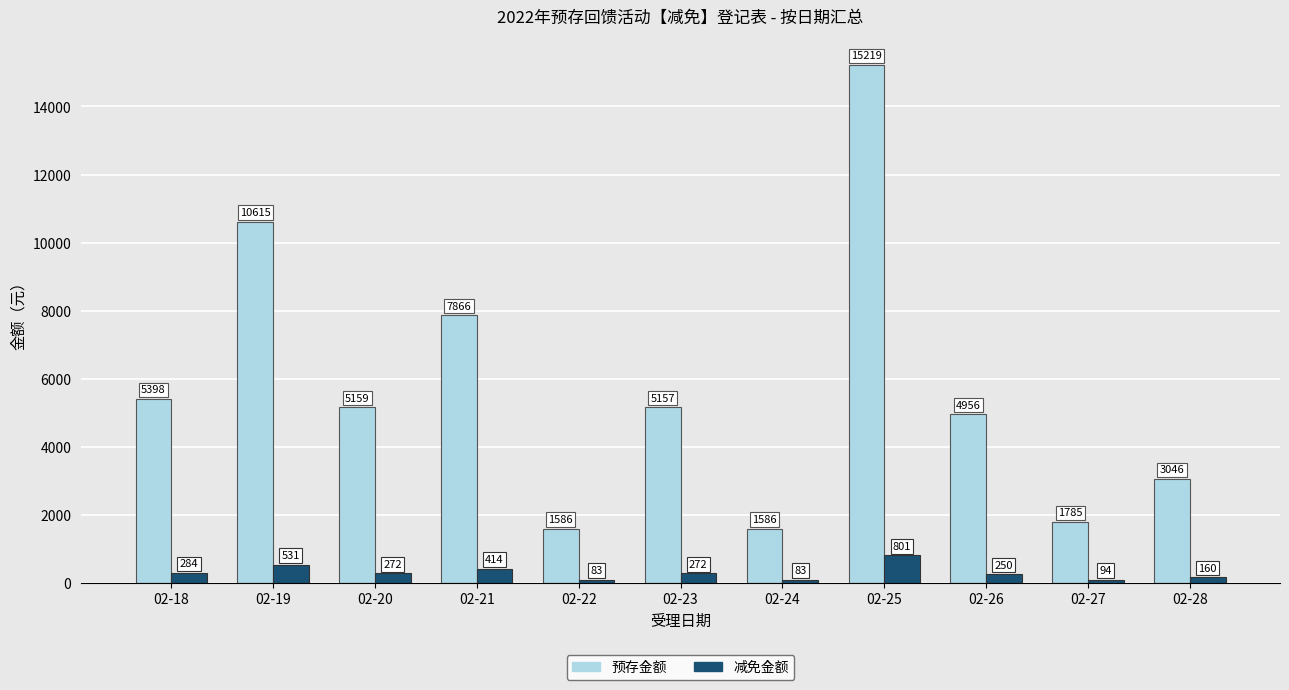

Is it true that 预存金额 equals 13545.3 at 02-21?

False